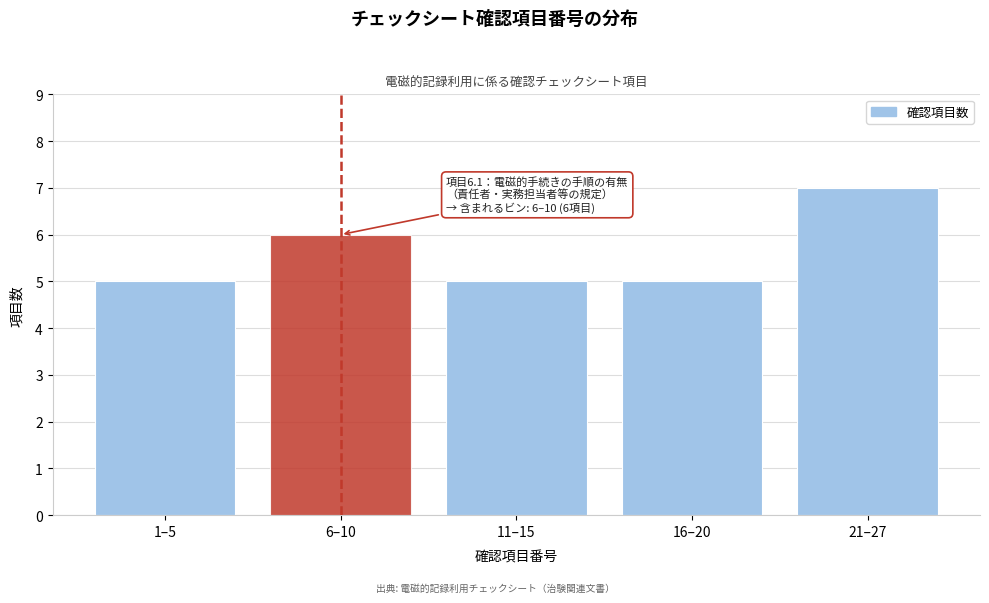

Reading left to right, transcribe all the data shown in this chart.

1–5=5	6–10=6	11–15=5	16–20=5	21–27=7